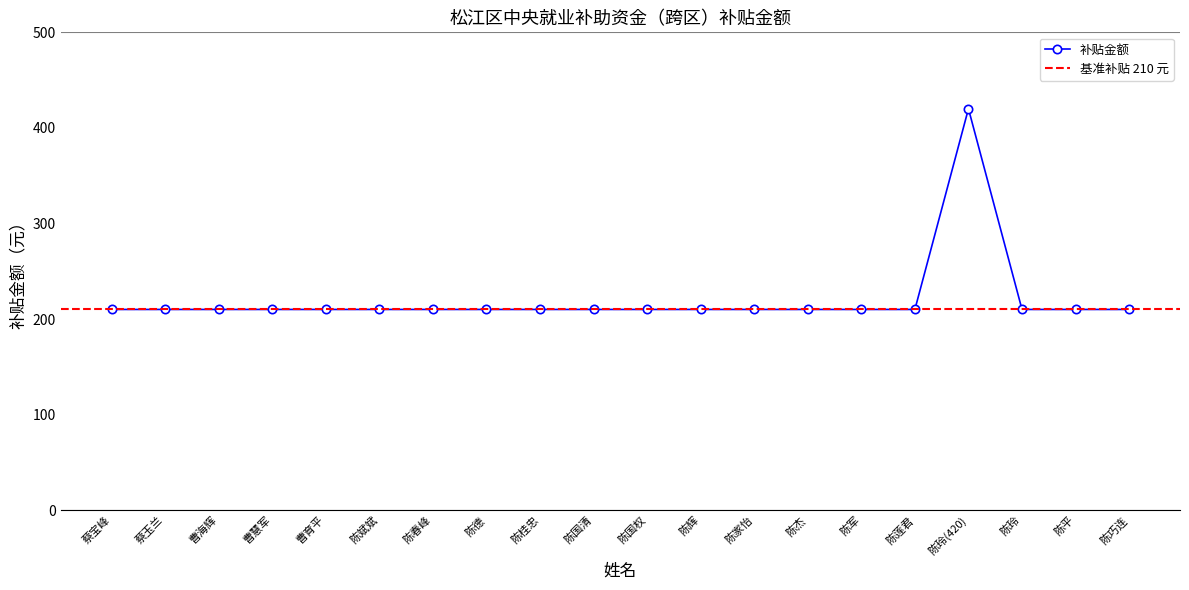

Where is the first local maximum?

陈玲(420)